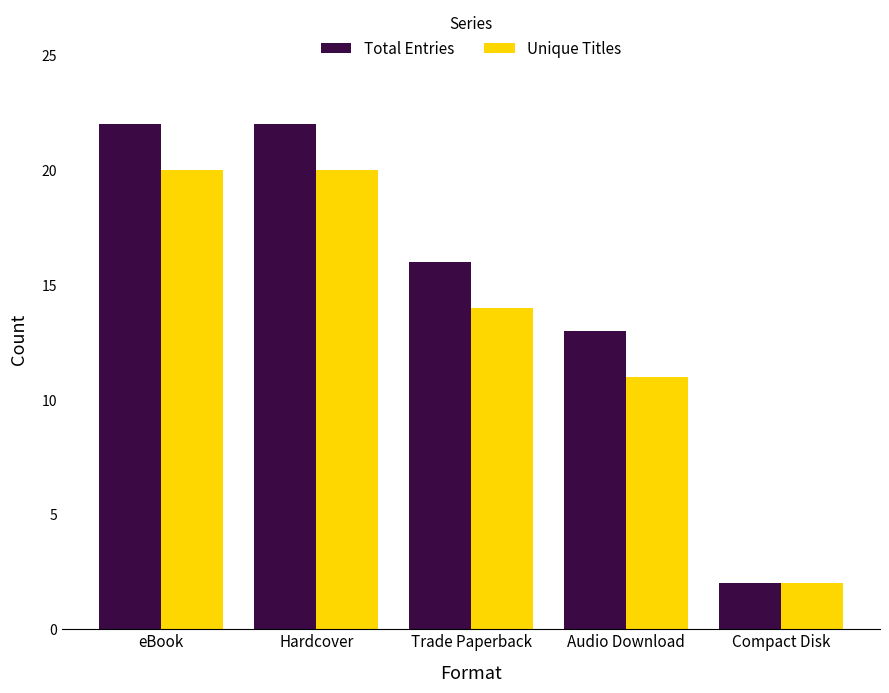

At which label is Unique Titles closest to 11?

Audio Download